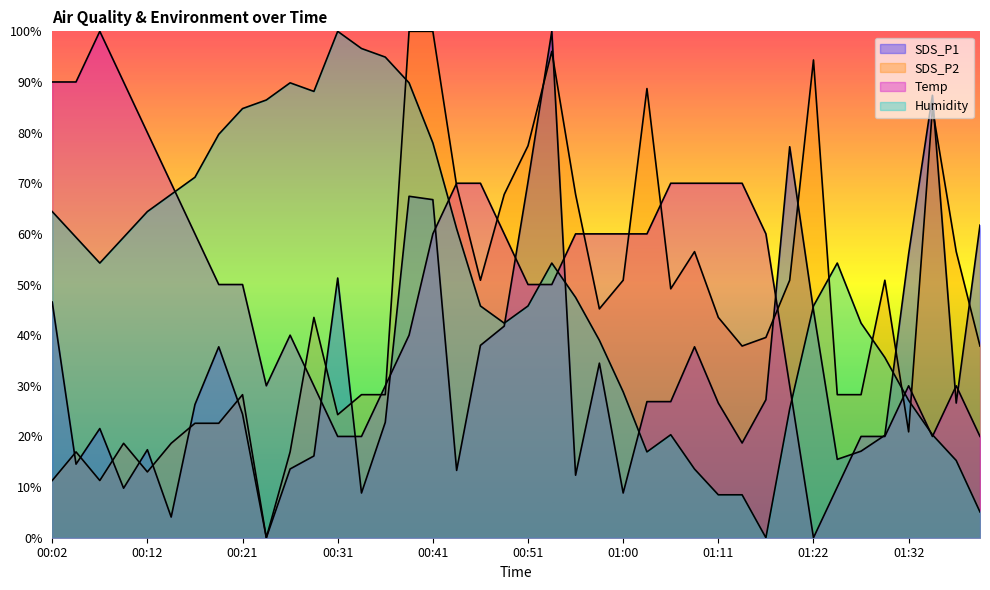

How many intersections are there between Humidity and Temp?

8